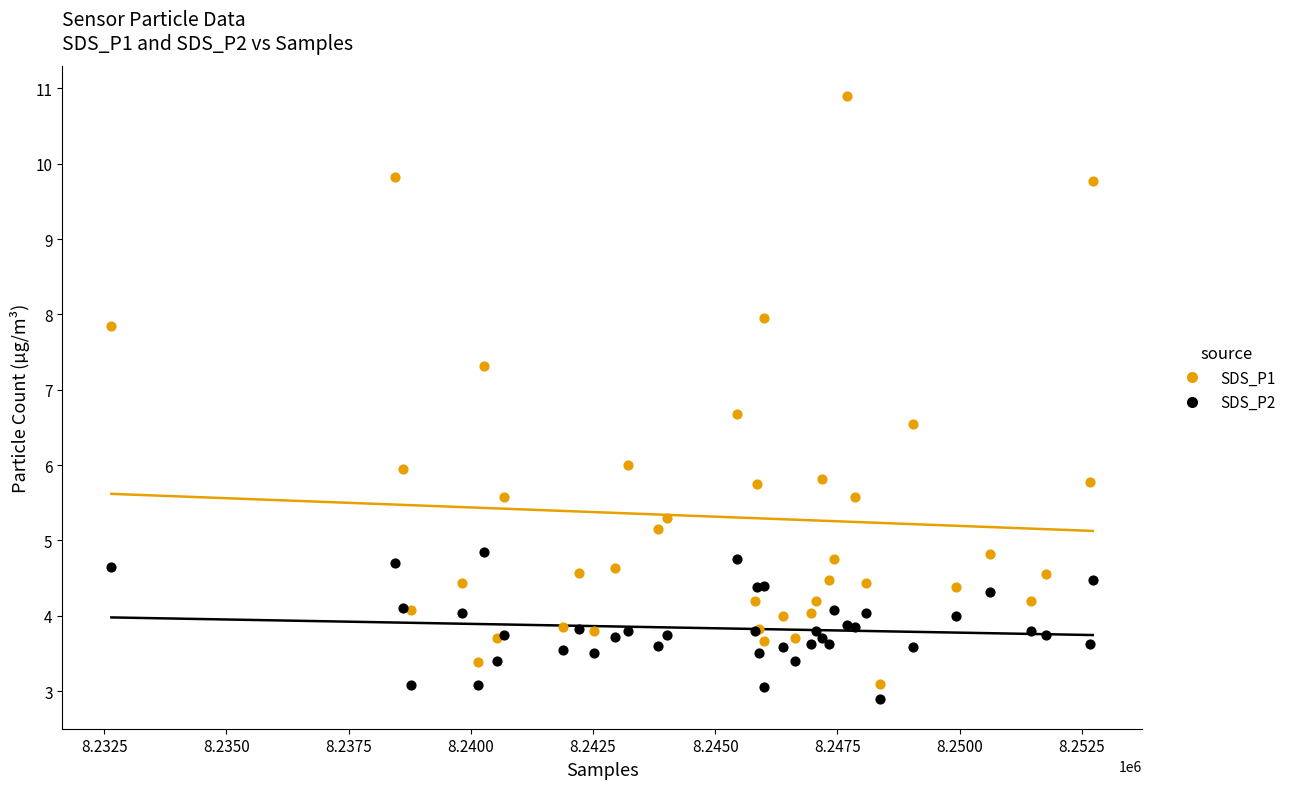

Which series has the widest spread of Y values?

SDS_P1